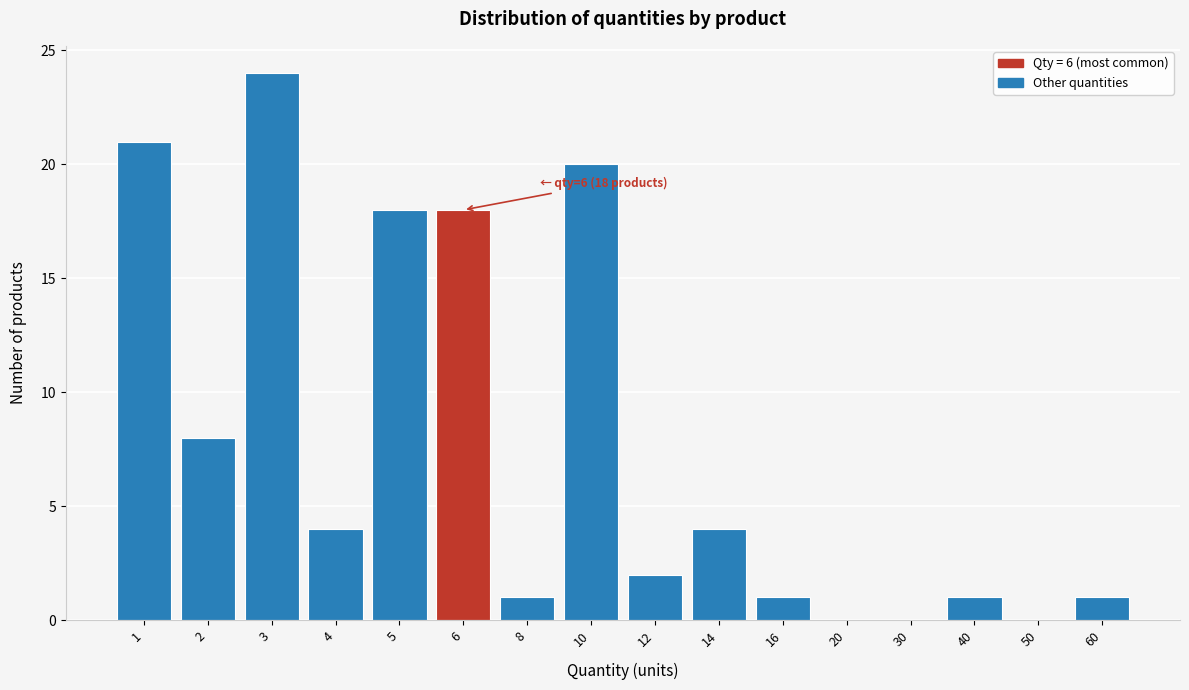

Reading right to left, what are all the values shown in this chart?

60=1	50=0	40=1	30=0	20=0	16=1	14=4	12=2	10=20	8=1	6=18	5=18	4=4	3=24	2=8	1=21